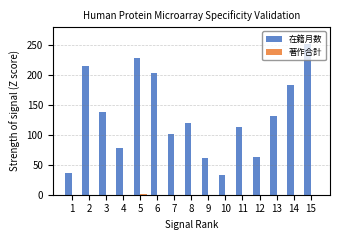

Count the number of categories in the chart.

15